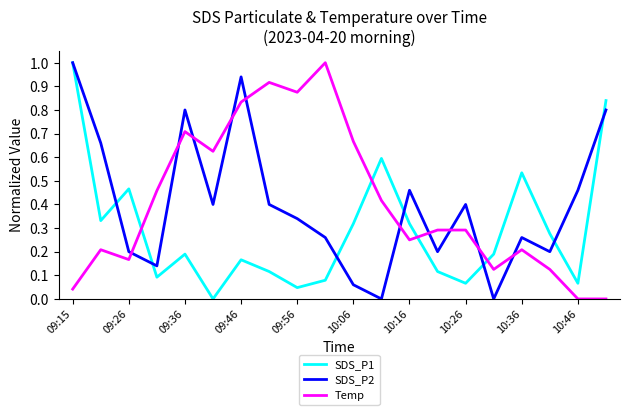

What is the difference between the maximum and minimum values in the SDS_P1 series?

1.0